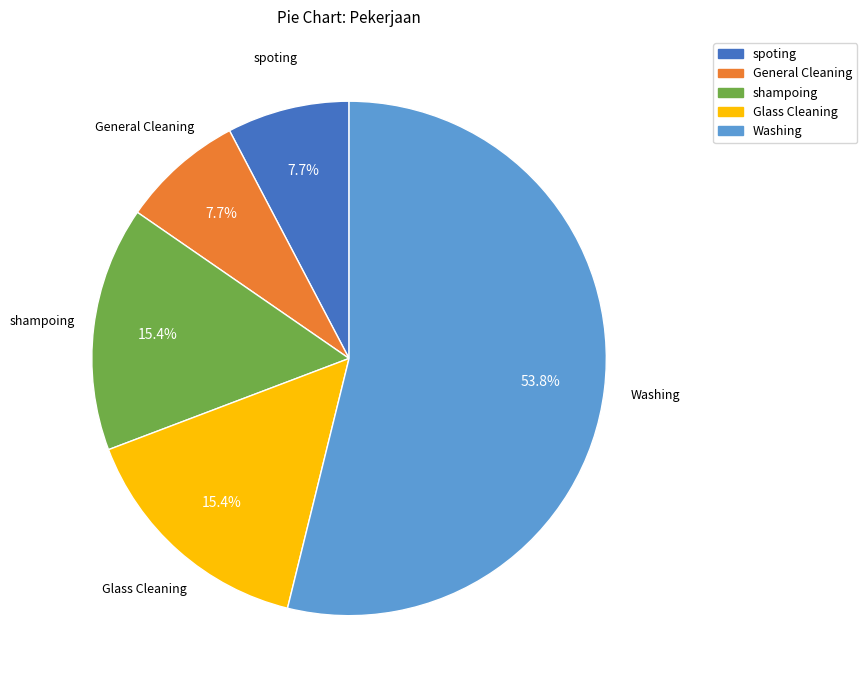

How many slices are in this pie chart?

5